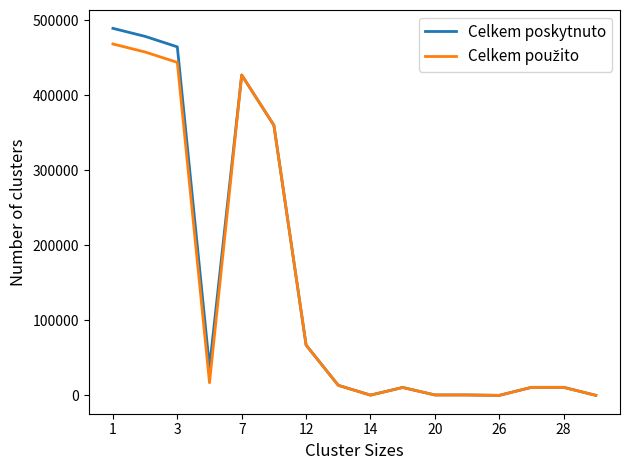

Which series has the widest spread of values?

Celkem poskytnuto